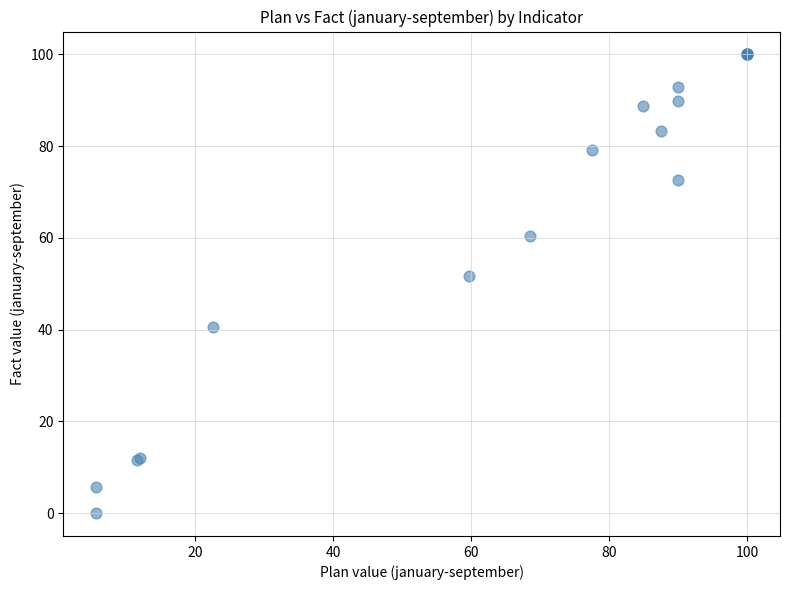

What Y value in the scatter plot is closest to 50?

51.8